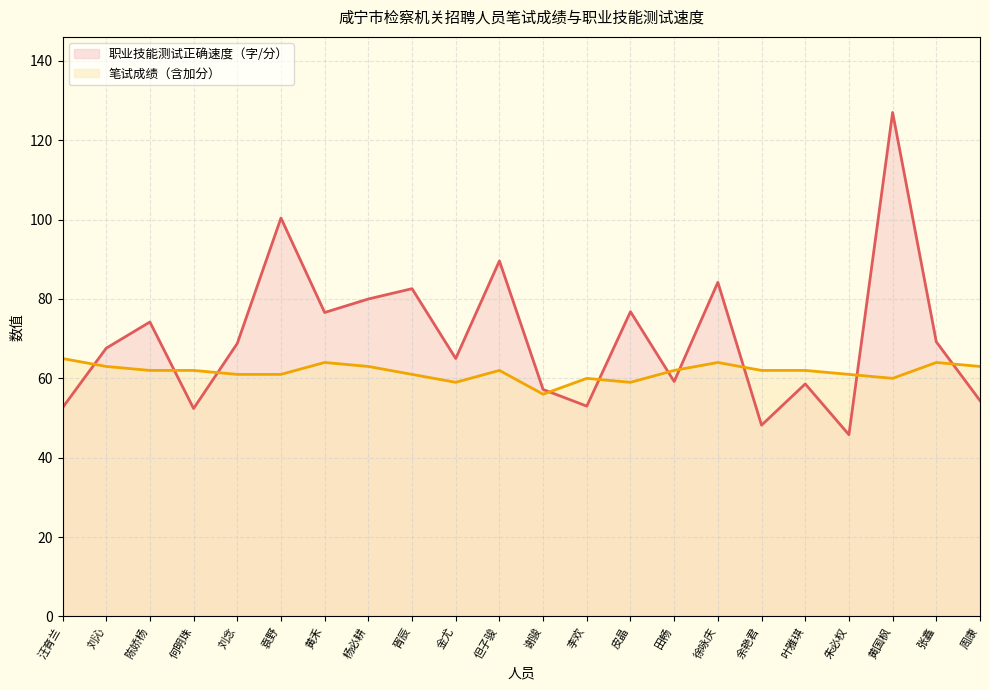

How many intersections are there between 笔试成绩（含加分） and 职业技能测试正确速度（字/分）?

10